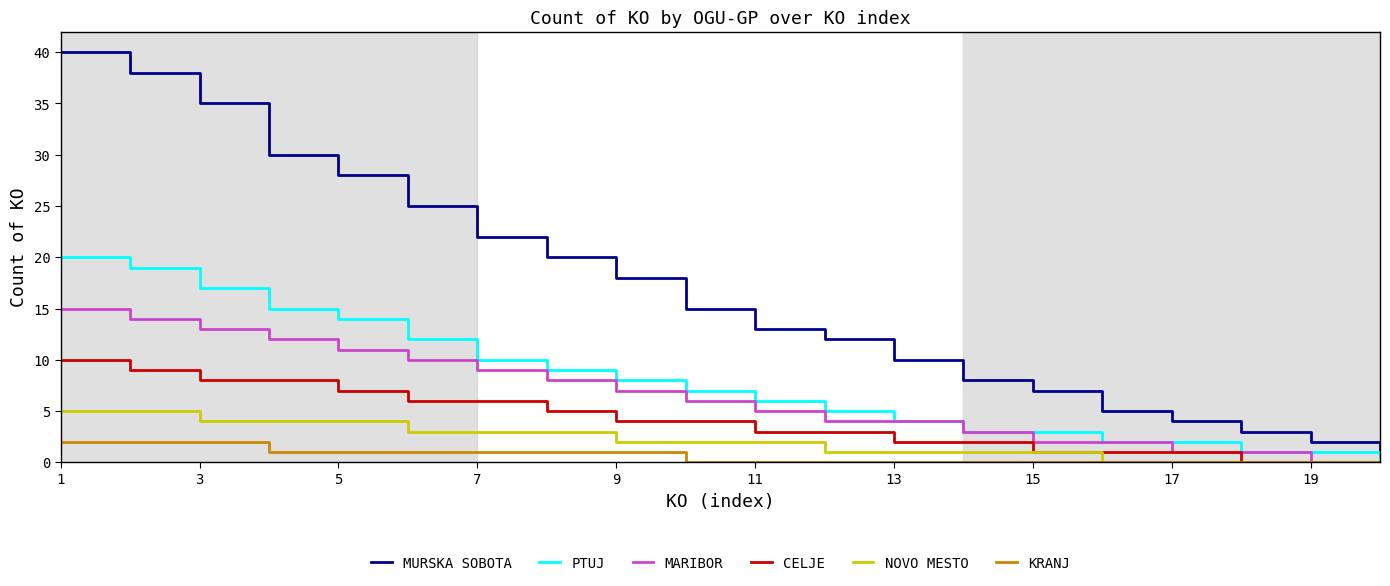

True or false: MURSKA SOBOTA and NOVO MESTO cross at least once.

False